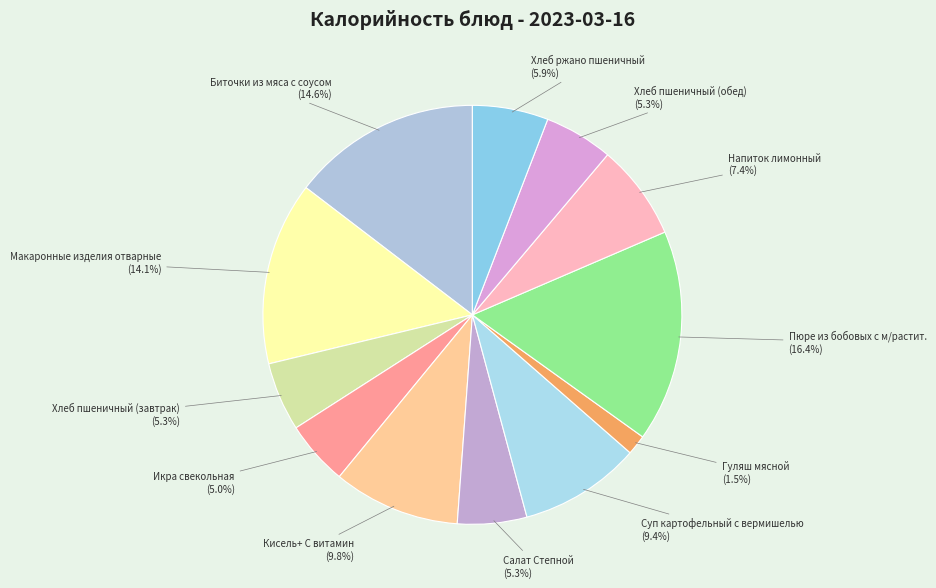

Count the number of slices in the pie.

12